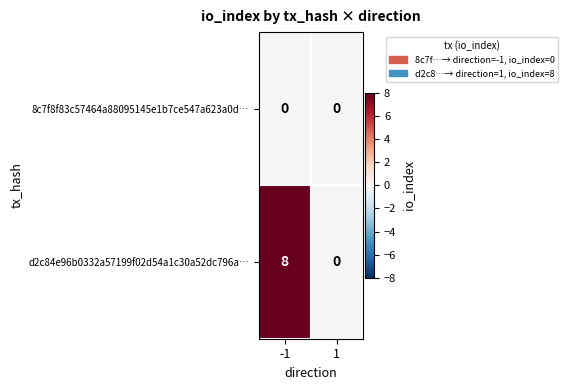

What value does the d2c84e96b0332a57199f02d54a1c30a52dc796a… series have at -1?

8